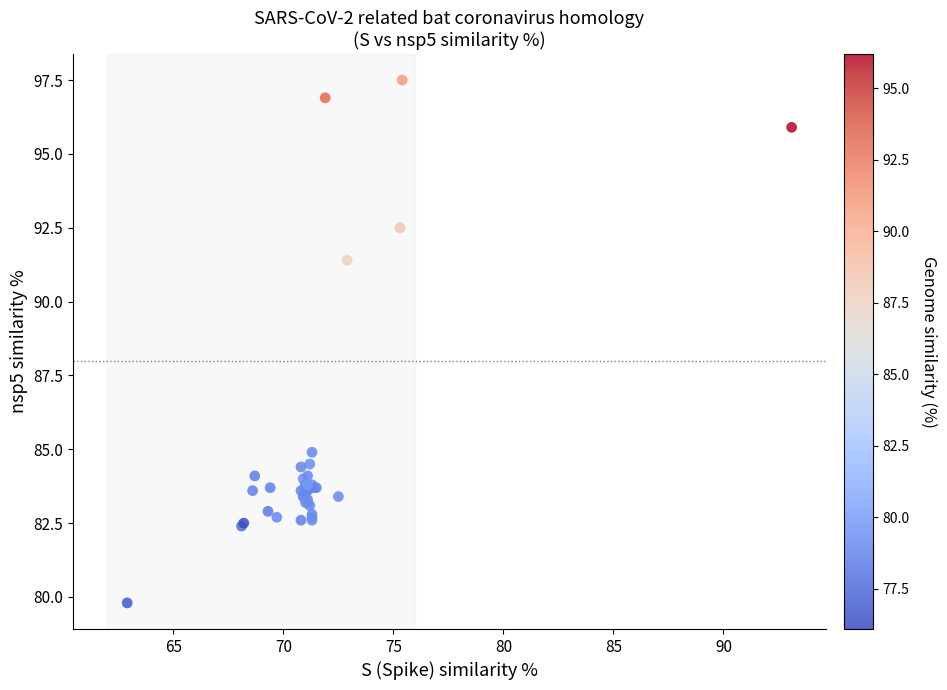

What Y value in the scatter plot is closest to 88?

84.9